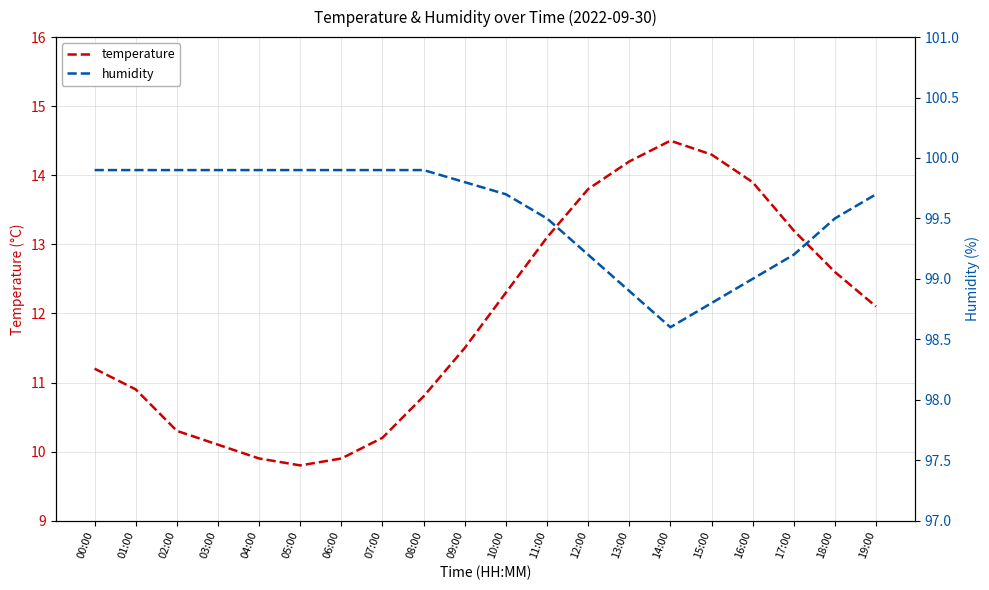

True or false: temperature and humidity intersect in this chart.

False